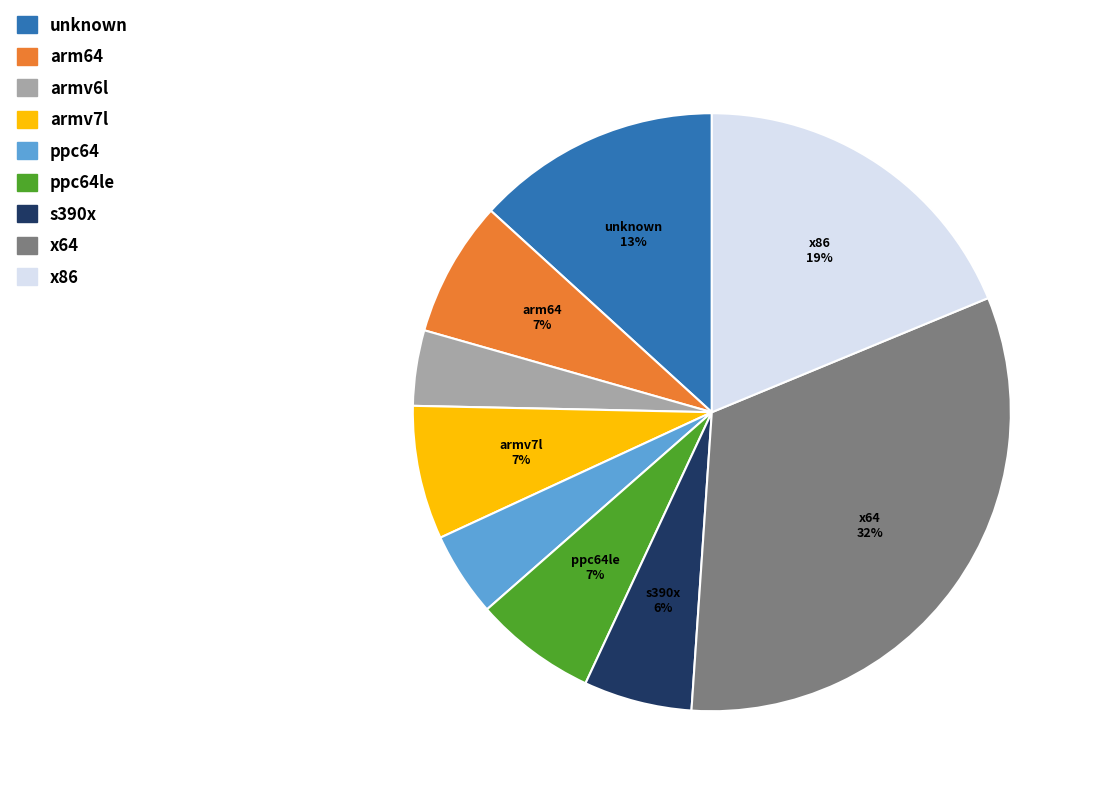

Does any single category account for the majority?

No